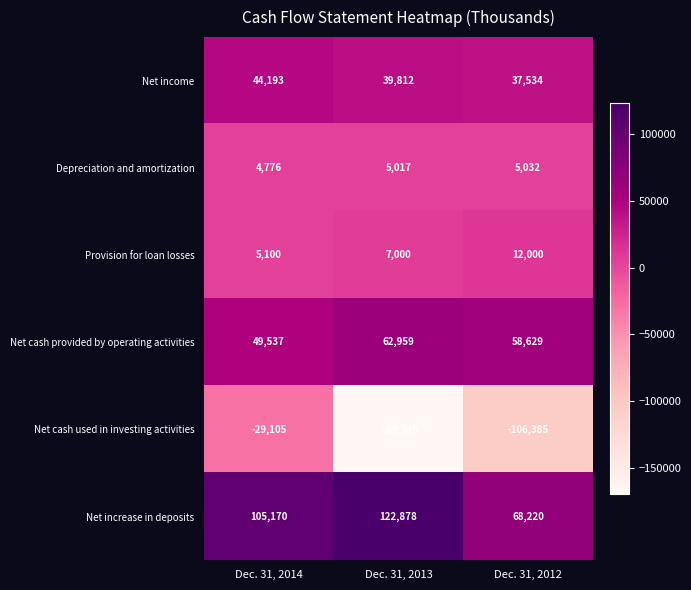

What is the difference between the maximum and second lowest values in the Net cash used in investing activities series?

77280